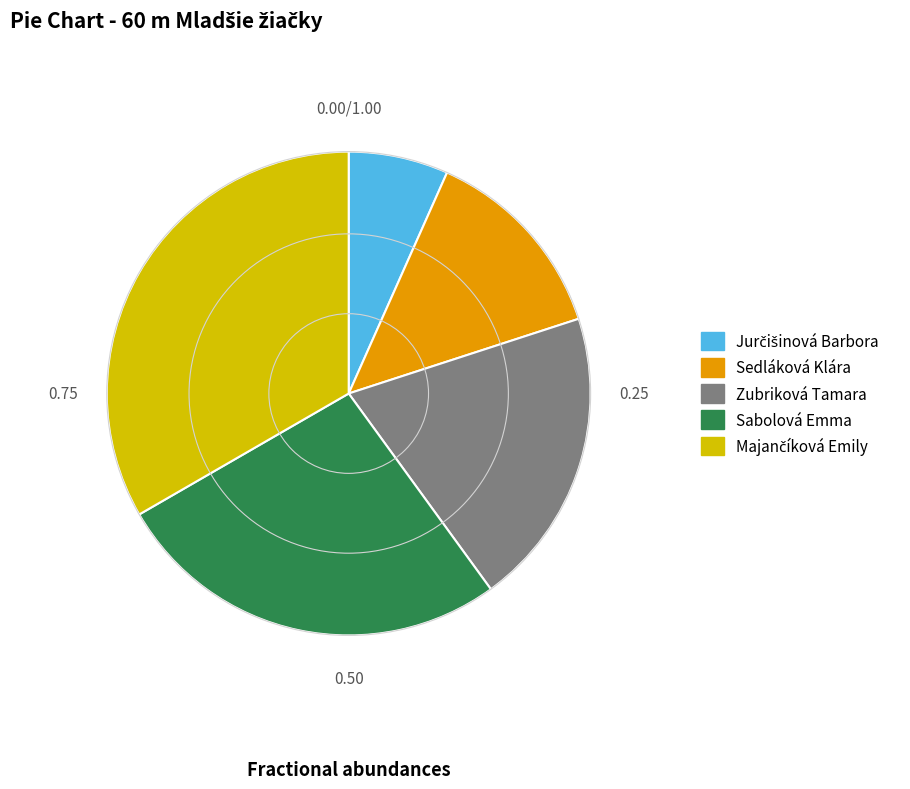

Which has a higher value, Sabolová Emma or Sedláková Klára?

Sabolová Emma